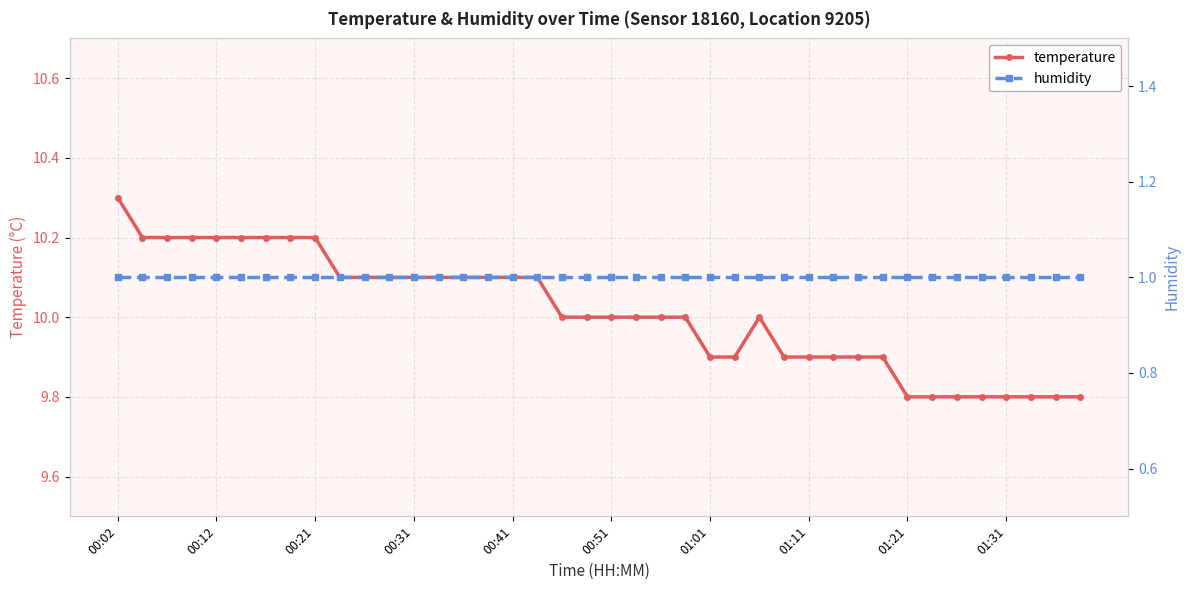

How many lines are shown in the chart?

2